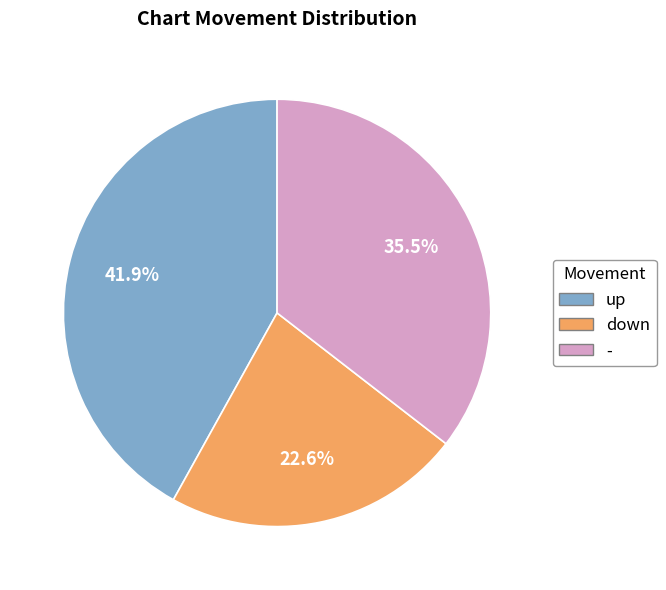

Count the number of slices in the pie.

3